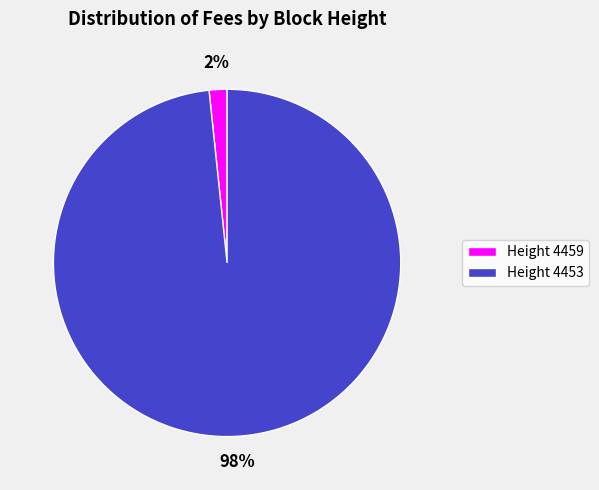

What is the majority slice?

Height 4453